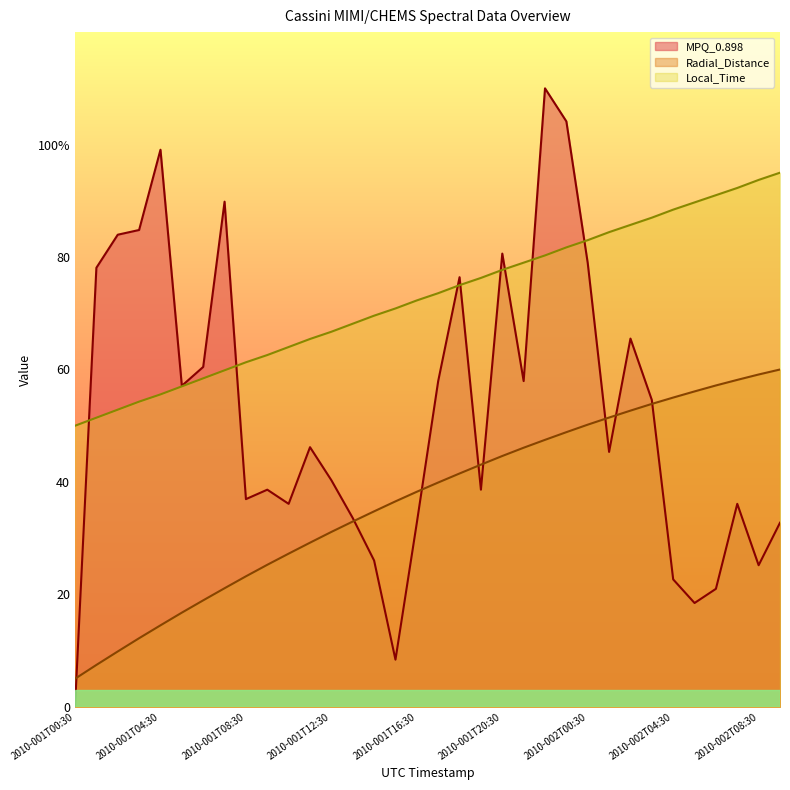

Reading left to right, list all the values displayed in this chart.

Radial_Distance: 2010-001T00:30=5.0	2010-001T01:30=7.5	2010-001T02:30=9.9	2010-001T03:30=12.2	2010-001T04:30=14.5	2010-001T05:30=16.8	2010-001T06:30=18.9	2010-001T07:30=21.1	2010-001T08:30=23.2	2010-001T09:30=25.3	2010-001T10:30=27.3	2010-001T11:30=29.2	2010-001T12:30=31.1	2010-001T13:30=33.0	2010-001T14:30=34.8	2010-001T15:30=36.6	2010-001T16:30=38.3	2010-001T17:30=39.9	2010-001T18:30=41.5	2010-001T19:30=43.1	2010-001T20:30=44.6	2010-001T21:30=46.1	2010-001T22:30=47.5	2010-001T23:30=48.9	2010-002T00:30=50.2	2010-002T01:30=51.5	2010-002T02:30=52.7	2010-002T03:30=53.9	2010-002T04:30=55.0	2010-002T05:30=56.1	2010-002T06:30=57.2	2010-002T07:30=58.2	2010-002T08:30=59.1	2010-002T09:30=60.0
Local_Time: 2010-001T00:30=50.0	2010-001T01:30=51.4	2010-001T02:30=52.9	2010-001T03:30=54.3	2010-001T04:30=55.6	2010-001T05:30=57.0	2010-001T06:30=58.4	2010-001T07:30=59.9	2010-001T08:30=61.3	2010-001T09:30=62.6	2010-001T10:30=64.0	2010-001T11:30=65.4	2010-001T12:30=66.7	2010-001T13:30=68.1	2010-001T14:30=69.6	2010-001T15:30=70.9	2010-001T16:30=72.3	2010-001T17:30=73.6	2010-001T18:30=75.0	2010-001T19:30=76.3	2010-001T20:30=77.7	2010-001T21:30=79.0	2010-001T22:30=80.3	2010-001T23:30=81.7	2010-002T00:30=83.0	2010-002T01:30=84.4	2010-002T02:30=85.7	2010-002T03:30=87.0	2010-002T04:30=88.4	2010-002T05:30=89.7	2010-002T06:30=91.0	2010-002T07:30=92.3	2010-002T08:30=93.7	2010-002T09:30=95.0
MPQ_0.898: 2010-001T00:30=0.0	2010-001T01:30=78.1	2010-001T02:30=84.0	2010-001T03:30=84.8	2010-001T04:30=99.1	2010-001T05:30=57.1	2010-001T06:30=60.5	2010-001T07:30=89.8	2010-001T08:30=36.9	2010-001T09:30=38.6	2010-001T10:30=36.1	2010-001T11:30=46.2	2010-001T12:30=40.3	2010-001T13:30=33.6	2010-001T14:30=26.0	2010-001T15:30=8.4	2010-001T16:30=32.7	2010-001T17:30=57.9	2010-001T18:30=76.4	2010-001T19:30=38.6	2010-001T20:30=80.6	2010-001T21:30=57.9	2010-001T22:30=110.0	2010-001T23:30=104.1	2010-002T00:30=78.9	2010-002T01:30=45.3	2010-002T02:30=65.5	2010-002T03:30=54.6	2010-002T04:30=22.7	2010-002T05:30=18.5	2010-002T06:30=21.0	2010-002T07:30=36.1	2010-002T08:30=25.2	2010-002T09:30=32.7